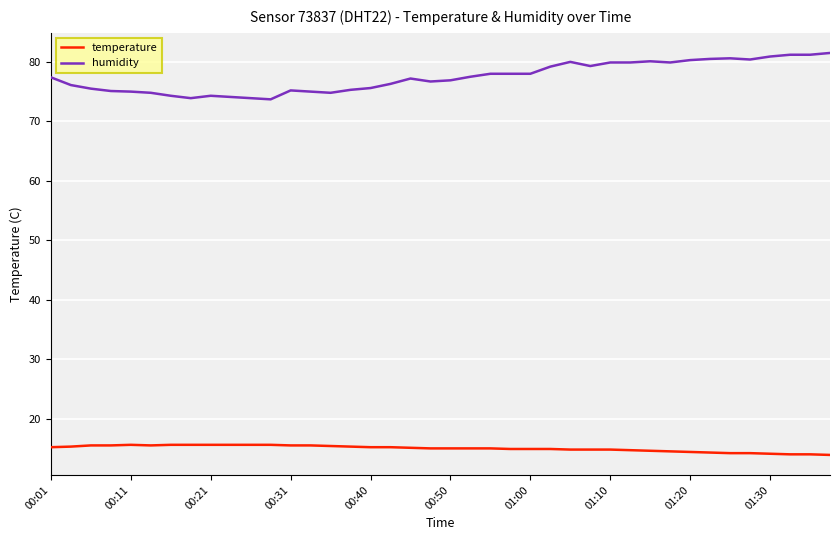

What are all the series names shown in the legend?

temperature, humidity